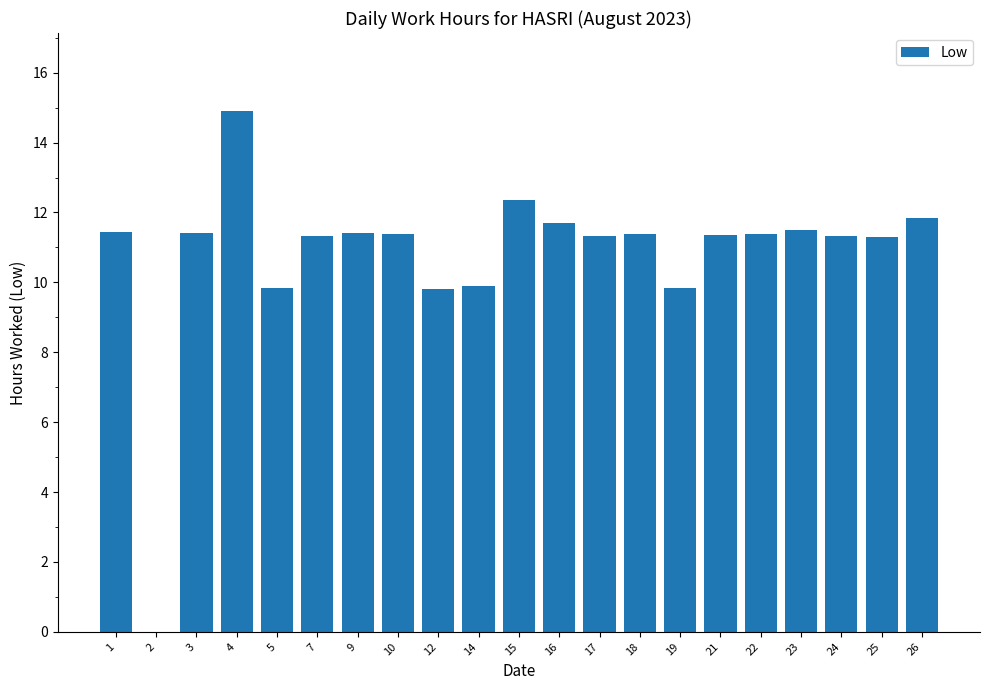

Is it true that the value at 26 is 4.7?

False